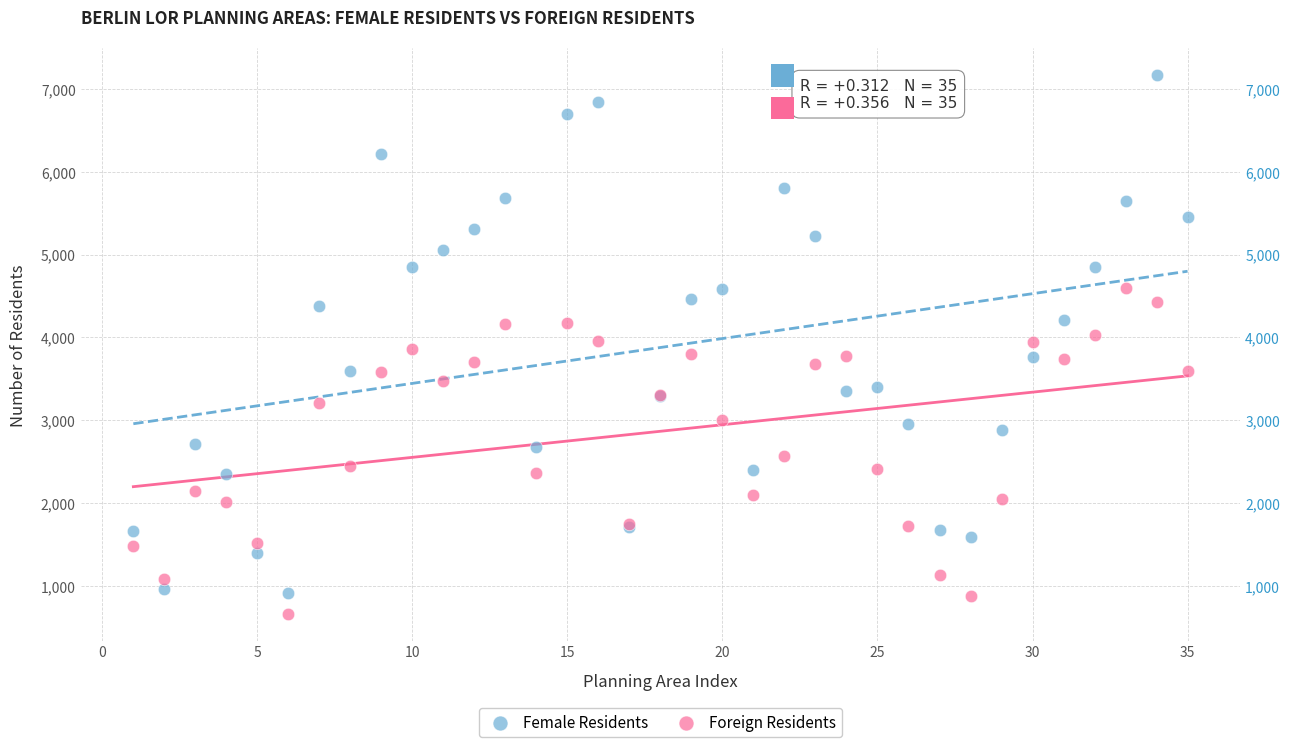

What is the X range (max minus min) for the scatter plot?

34